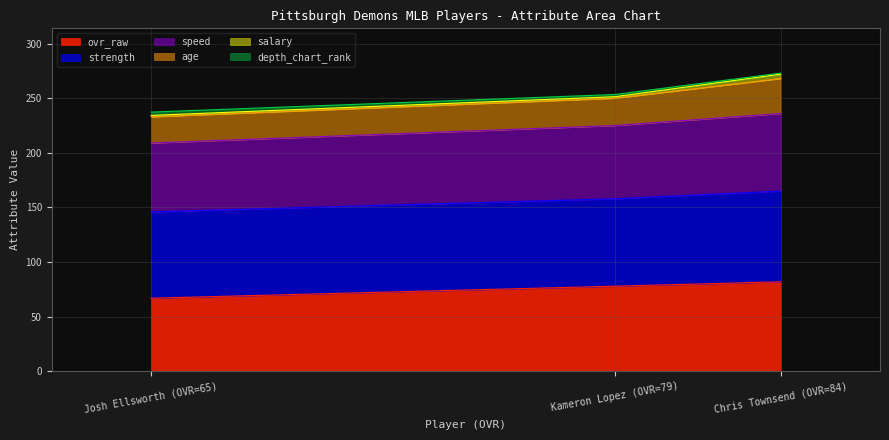

What is the maximum value for ovr_raw?

82.0